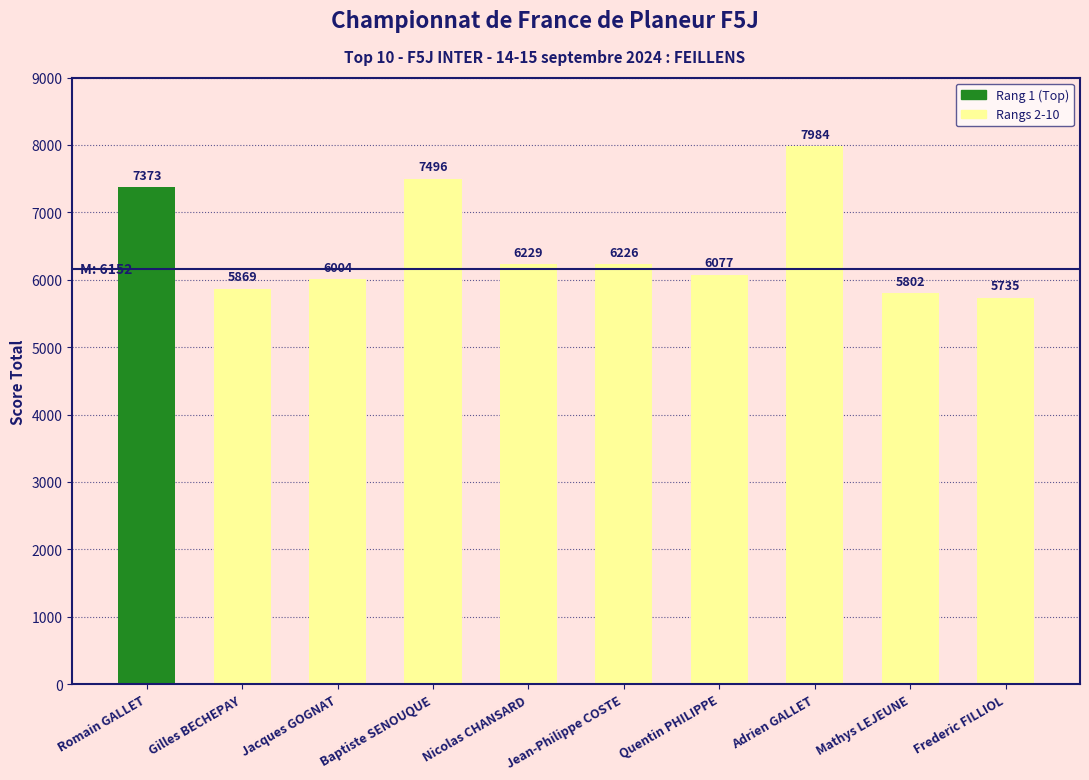

At which label does the data first exceed 6226?

Romain GALLET